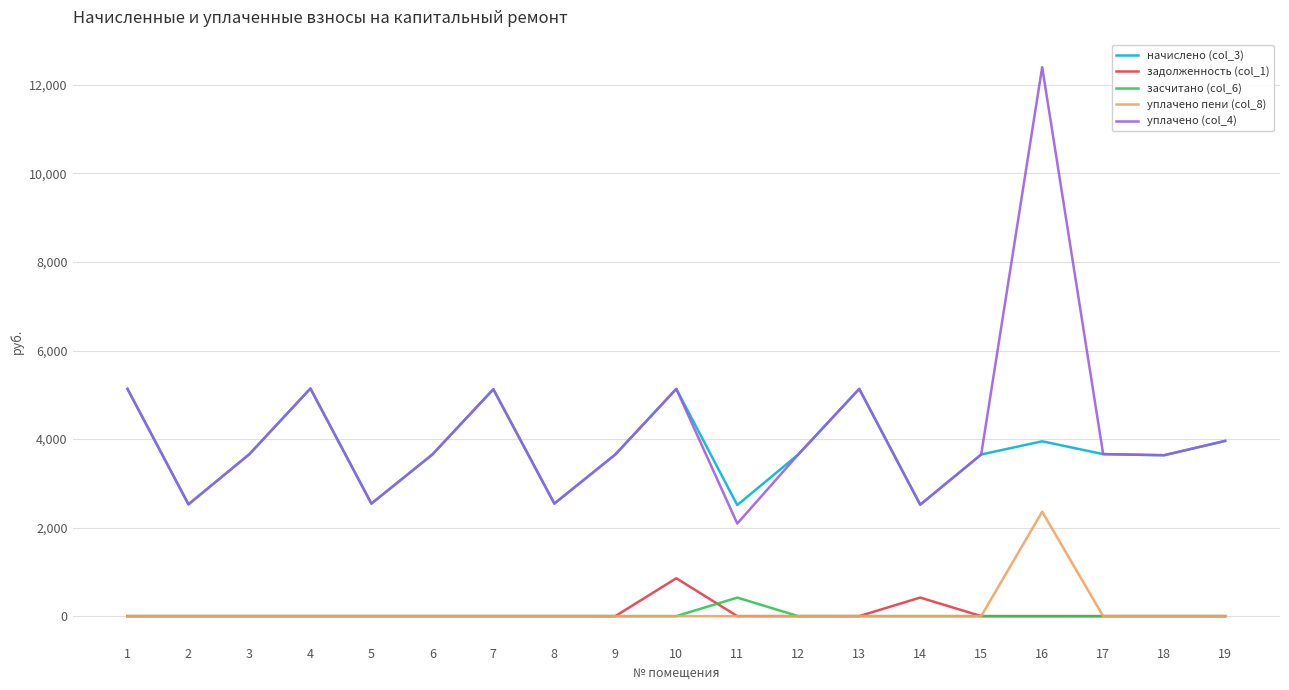

List the series in order of their peak value, lowest first.

засчитано (col_6), задолженность (col_1), уплачено пени (col_8), начислено (col_3), уплачено (col_4)